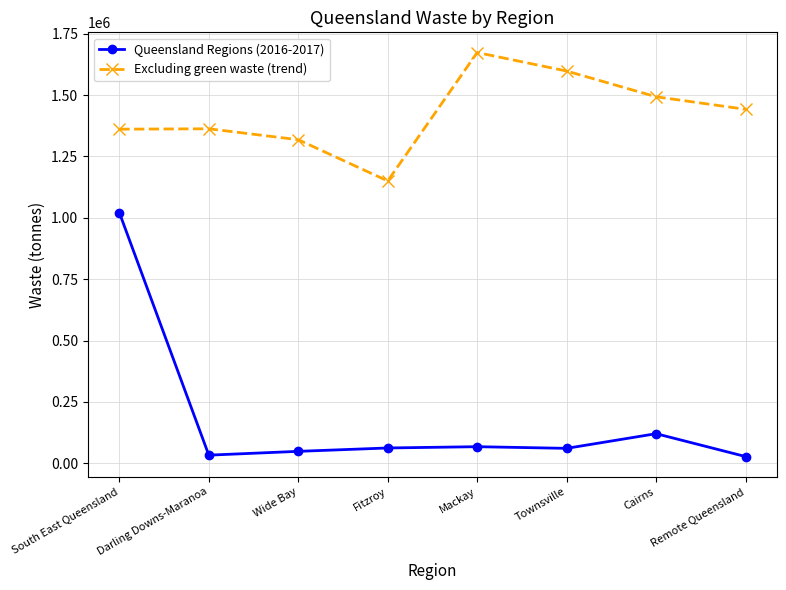

At which label does Queensland Regions (2016-2017) reach its peak?

South East Queensland